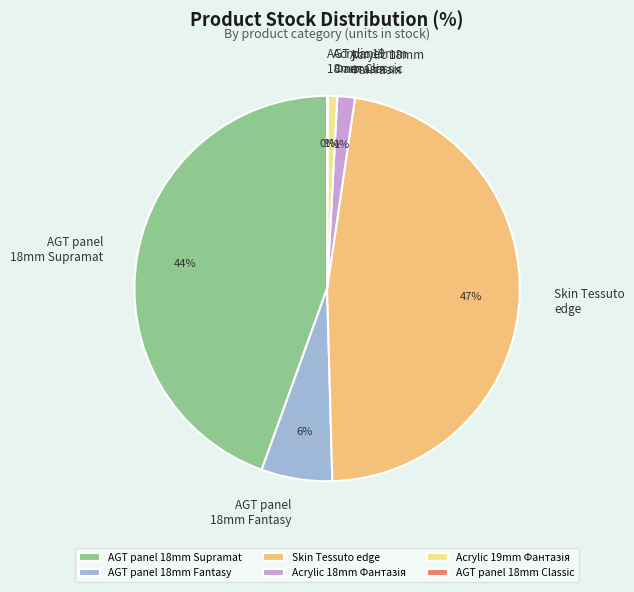

True or false: AGT panel 18mm Supramat accounts for 32% of the total.

False